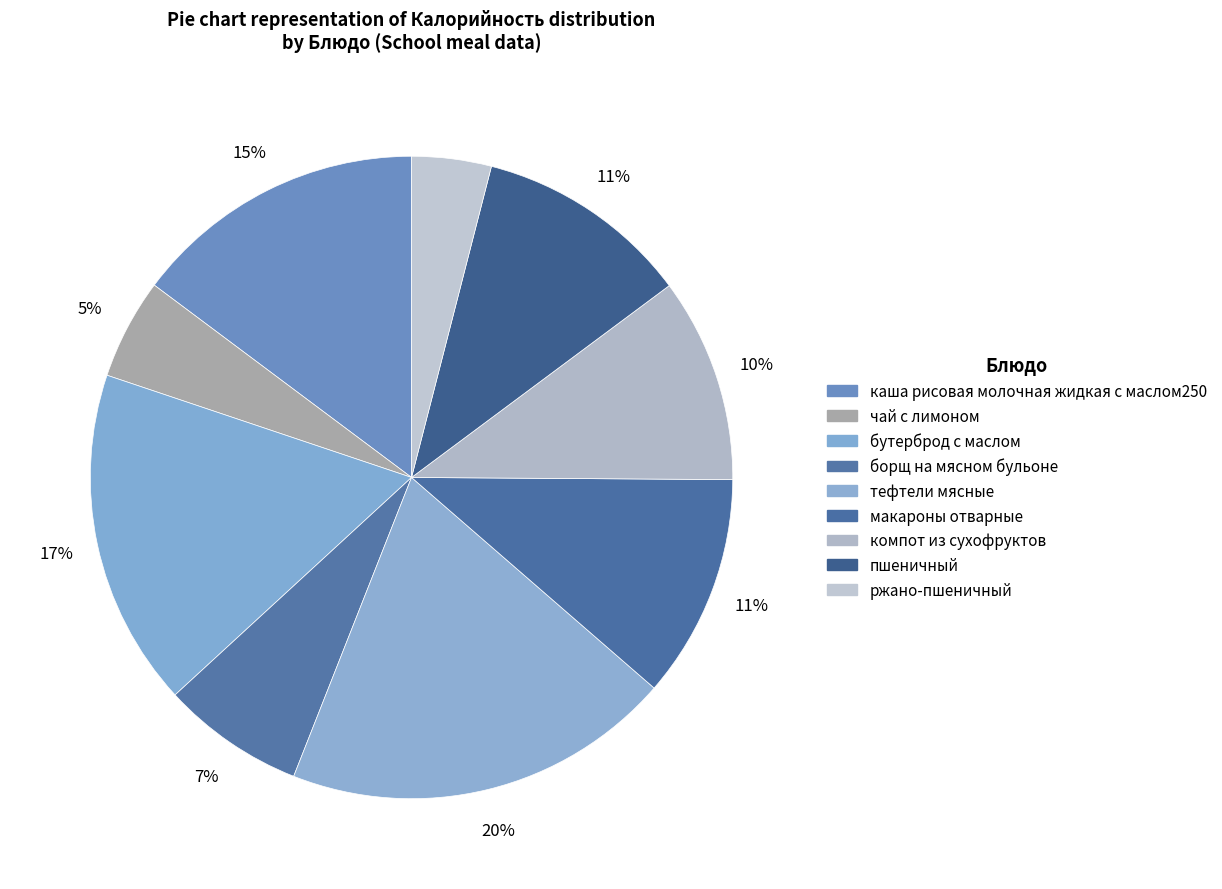

Which category has the smallest portion of the pie?

ржано-пшеничный